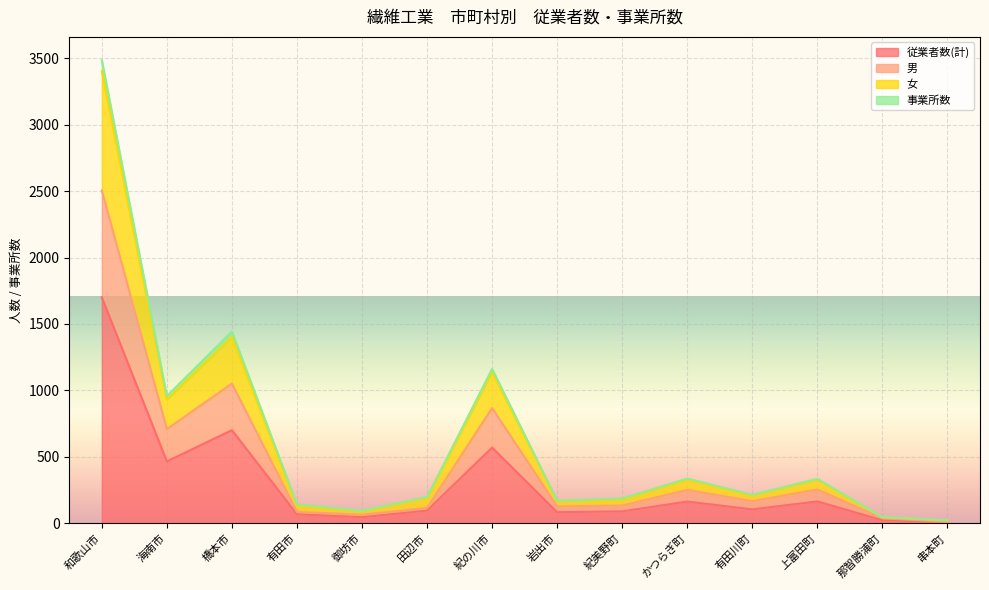

What is the value of the 男 point at the 10th from the left?

252